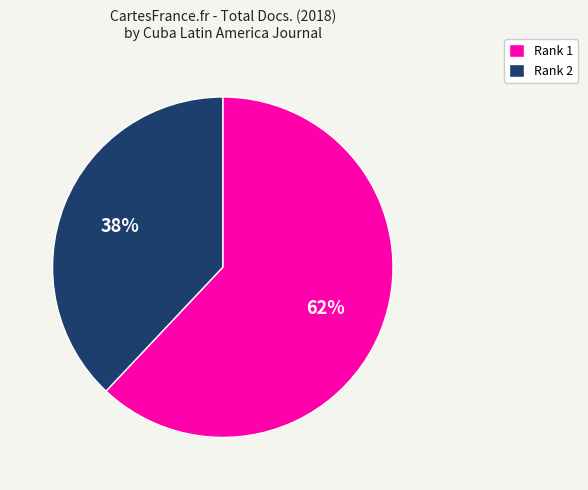

Which category has the biggest portion of the pie?

Rank 1